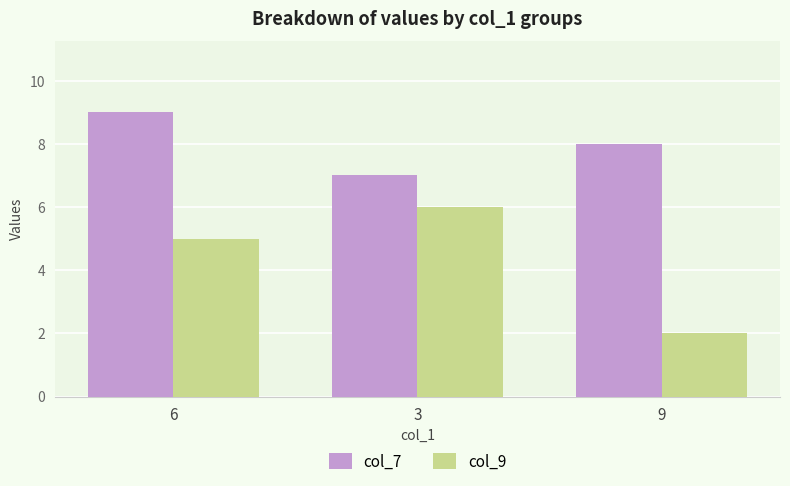

Count the number of data series in this chart.

2